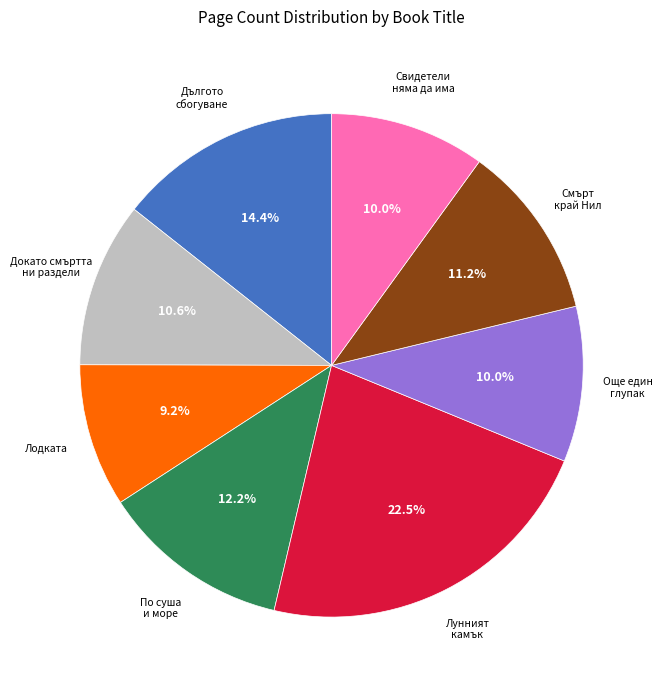

Is there any slice that represents more than half of the pie?

No